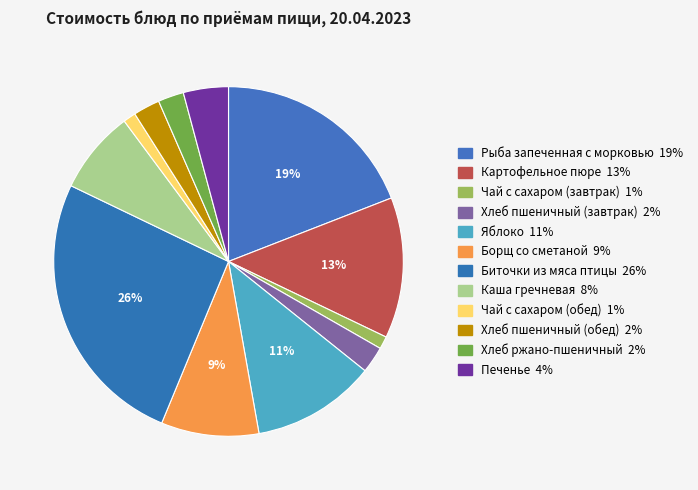

Count the number of slices in the pie.

12